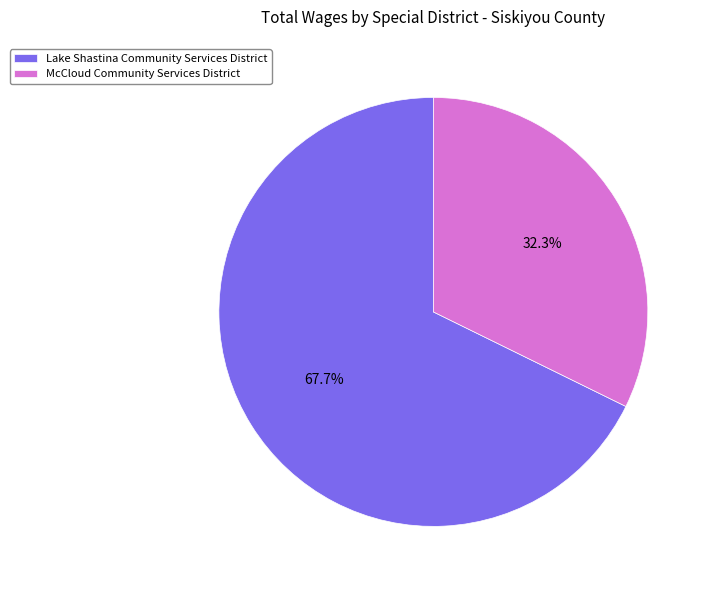

To the nearest percent, what portion does McCloud Community Services District represent?

32%